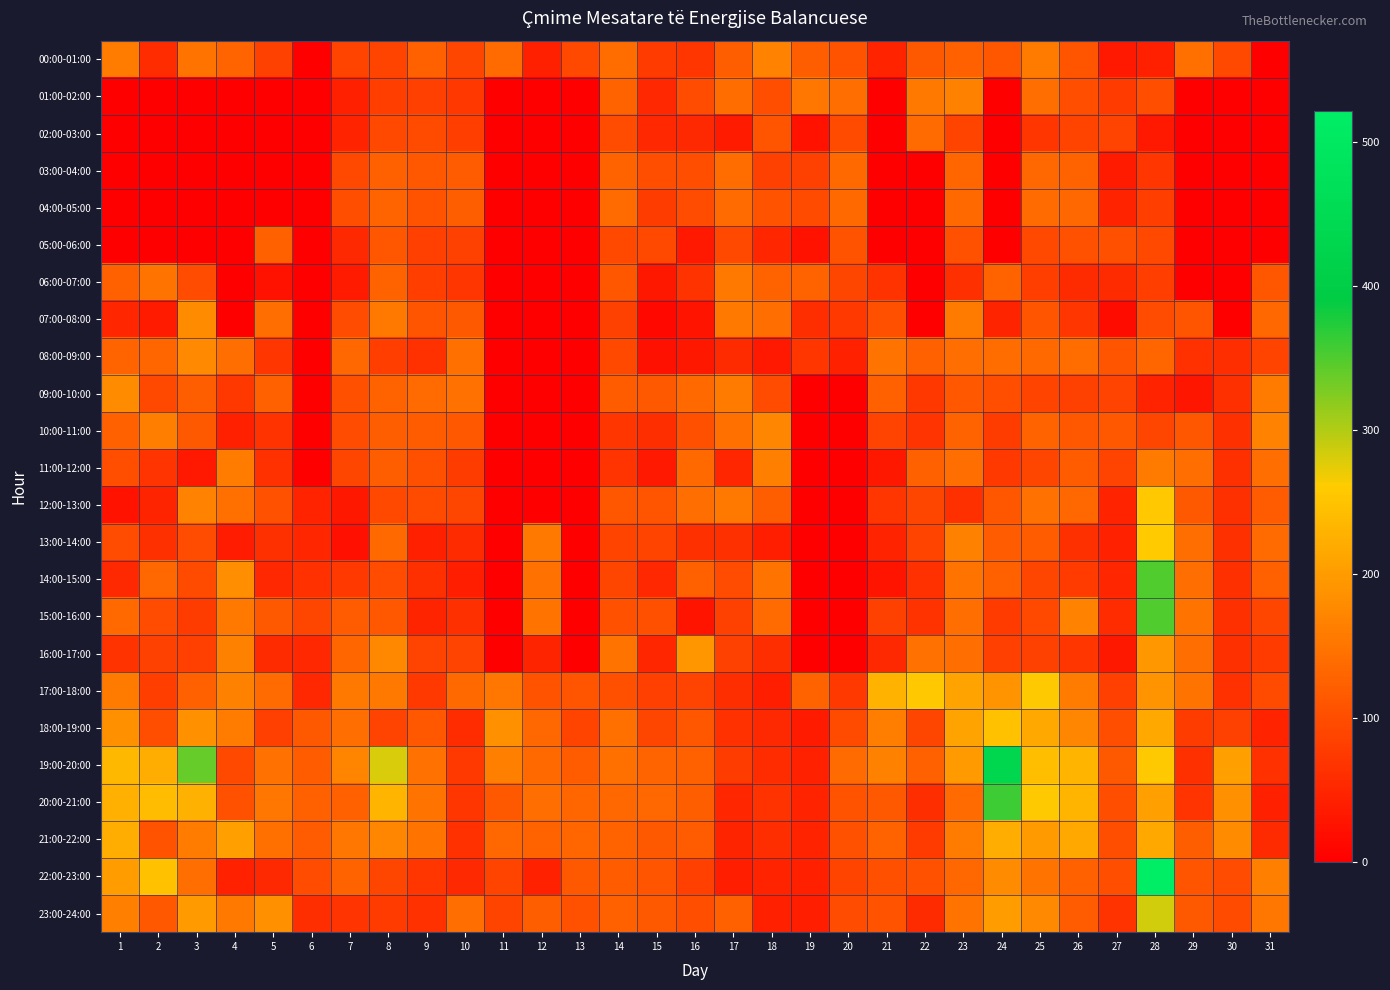

At which category does the chart reach its peak across all series?

28